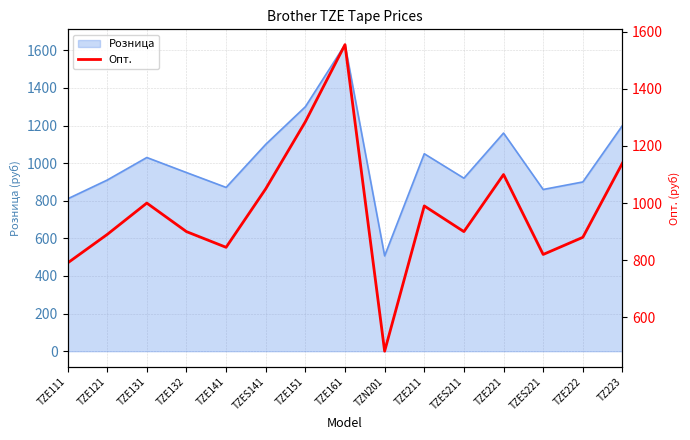

What is the label of the 1st point from the left?

TZE111